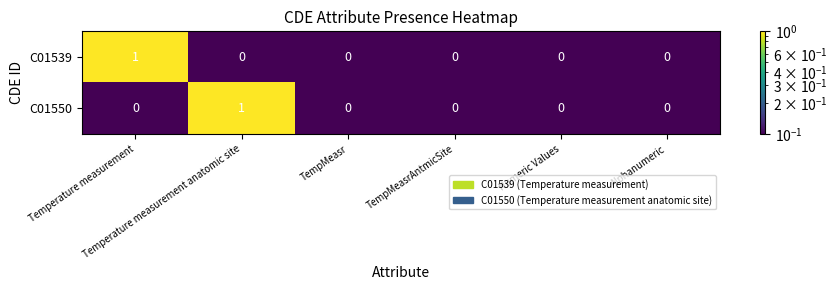

Count the C01539 values in the range 0 to 1.

6